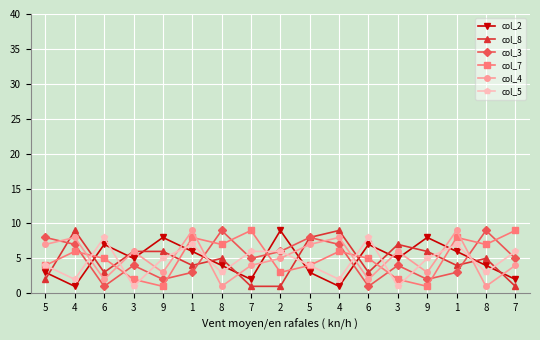

Count the number of data series in this chart.

6